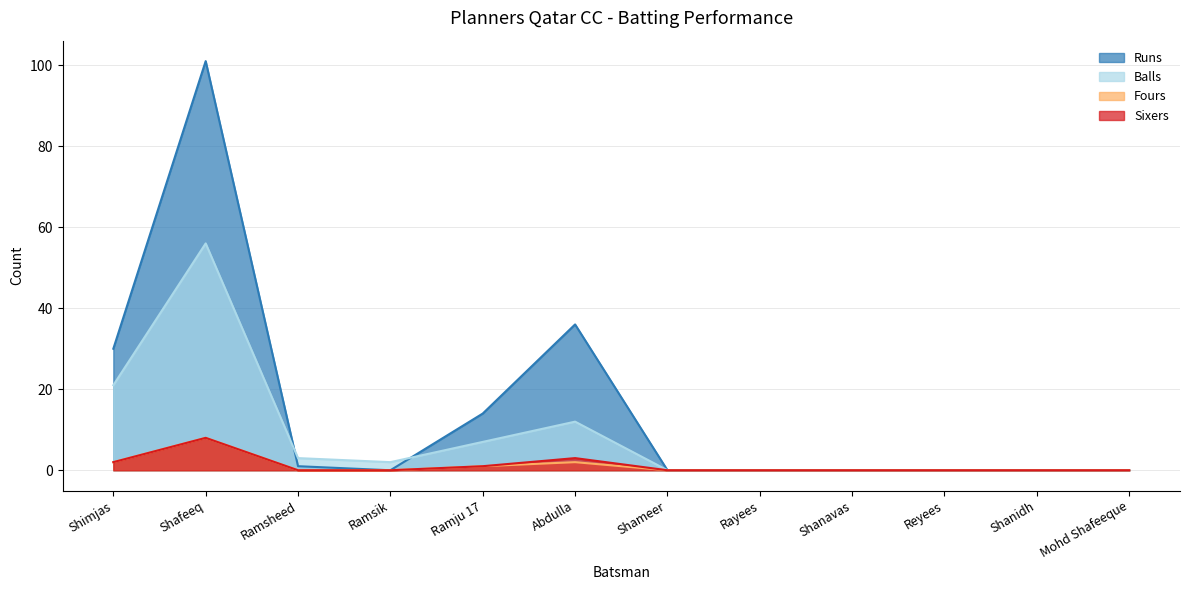

Which series has the largest range (max minus min)?

Runs